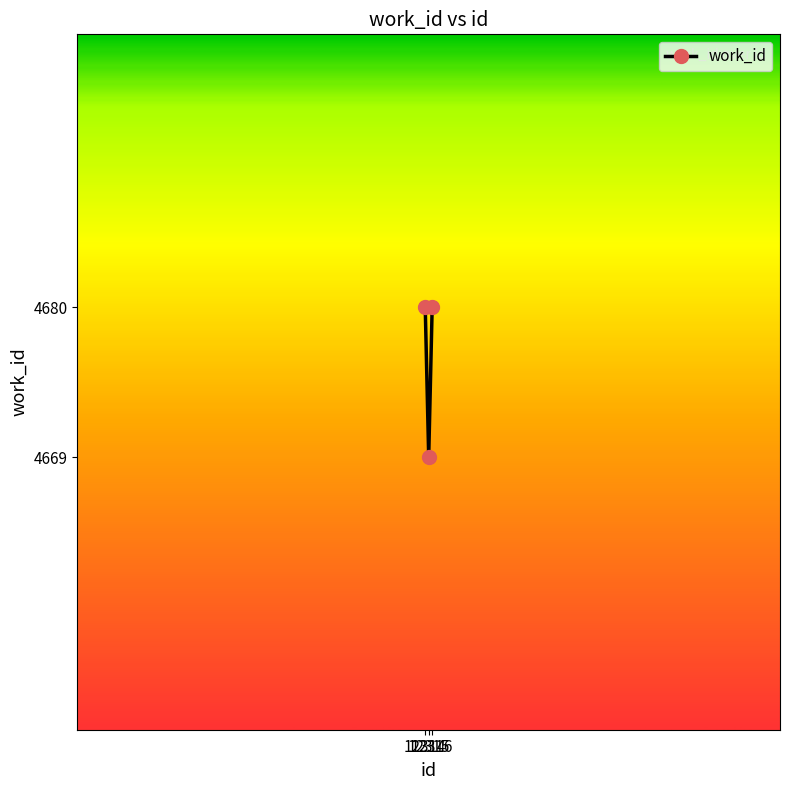

What is the change in value from 12314 to 12315?

-11